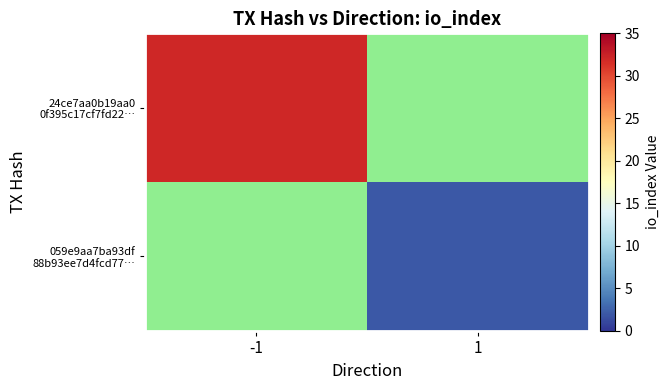

Is the value of 24ce7aa0b19aa0 0f395c17cf7fd22… at -1 greater than the value of 059e9aa7ba93df 88b93ee7d4fcd77… at 1?

Yes